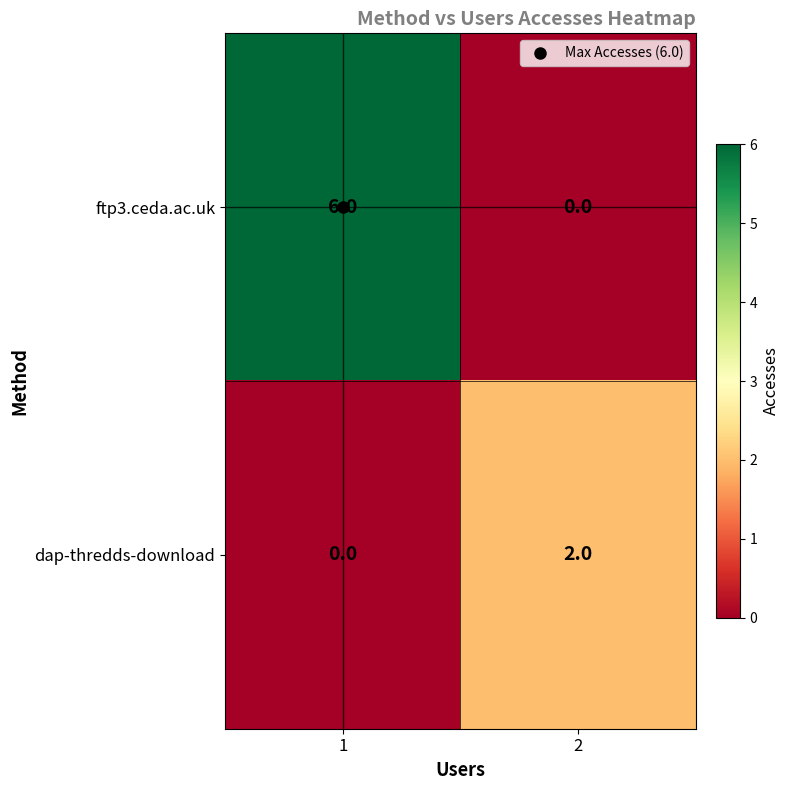

What is the greatest value displayed?

6